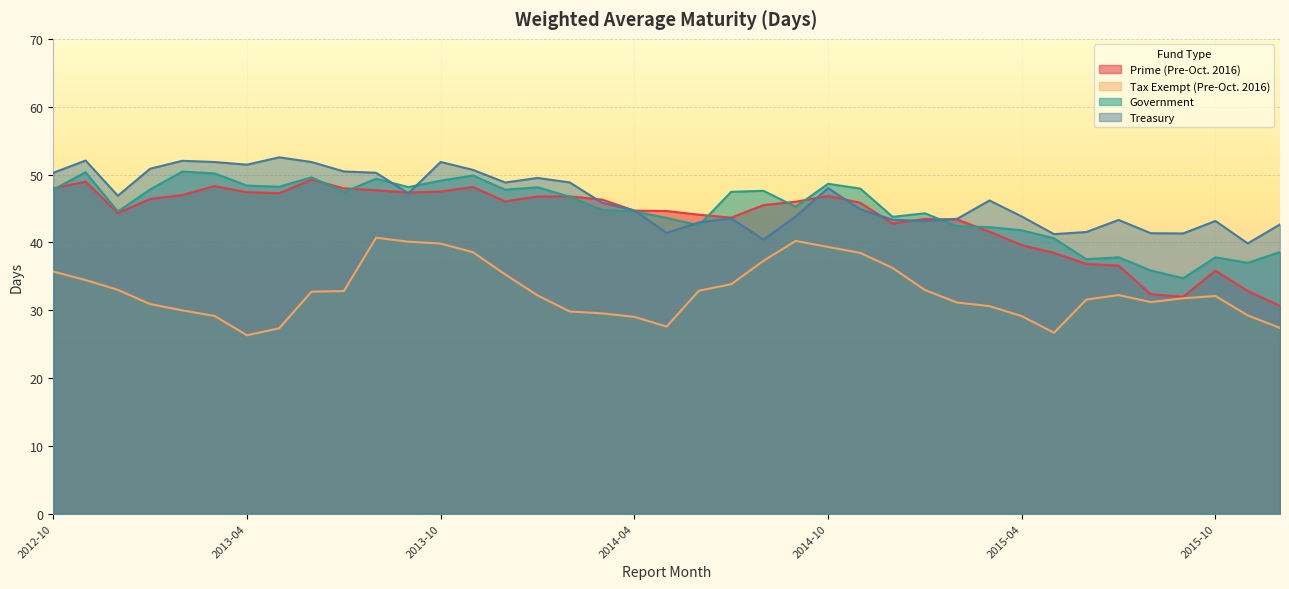

How many intersections are there between Prime (Pre-Oct. 2016) and Government?

9